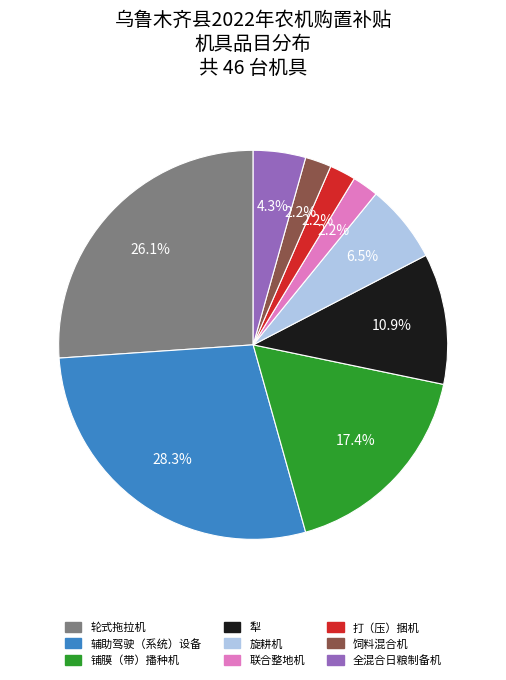

Combined, what portion of the pie is 全混合日粮制备机 and 轮式拖拉机?

30.4%